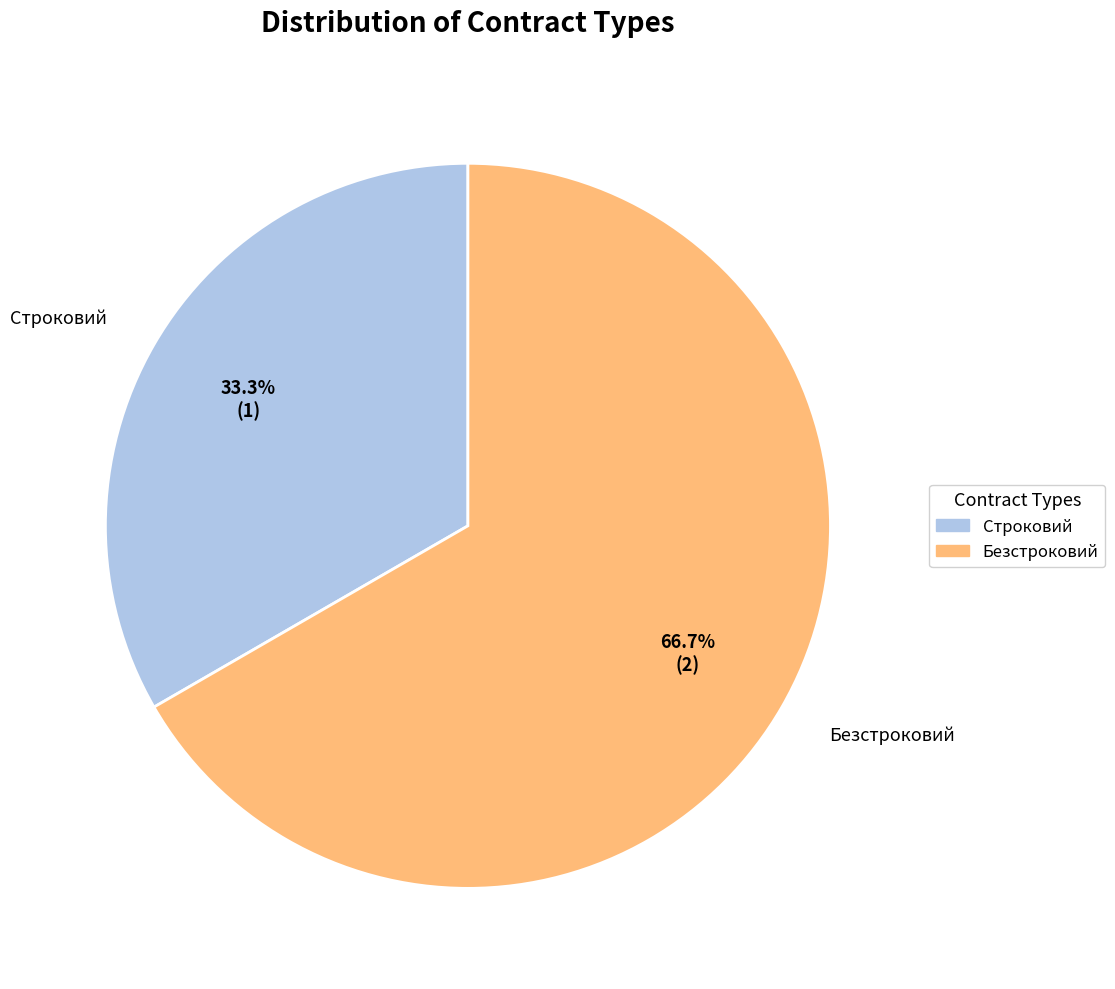

To the nearest percent, what percentage of the pie is Безстроковий?

67%